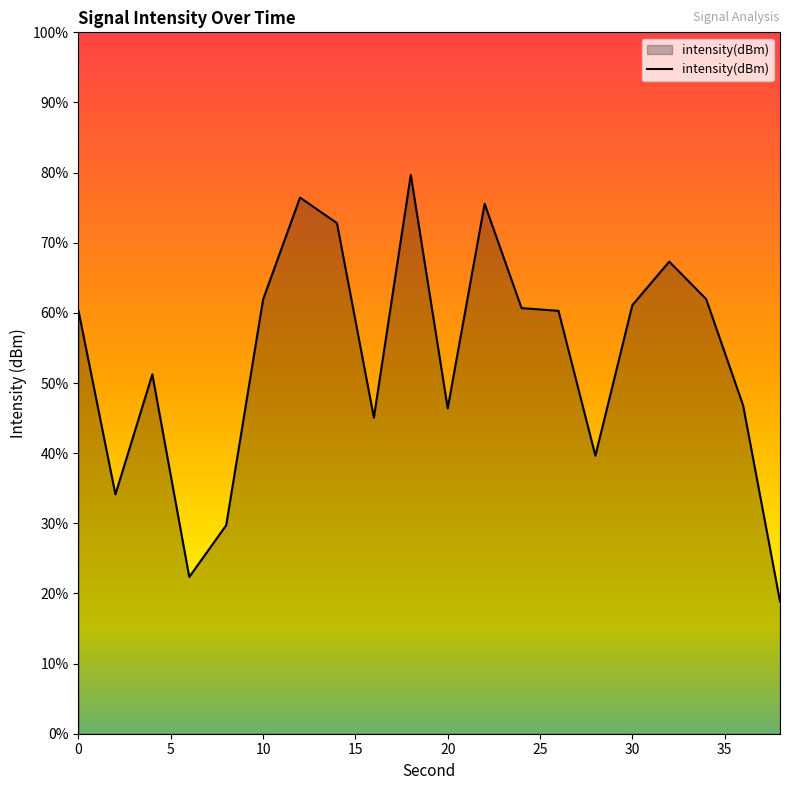

What is the difference between the values at 32 and 4?

4.0